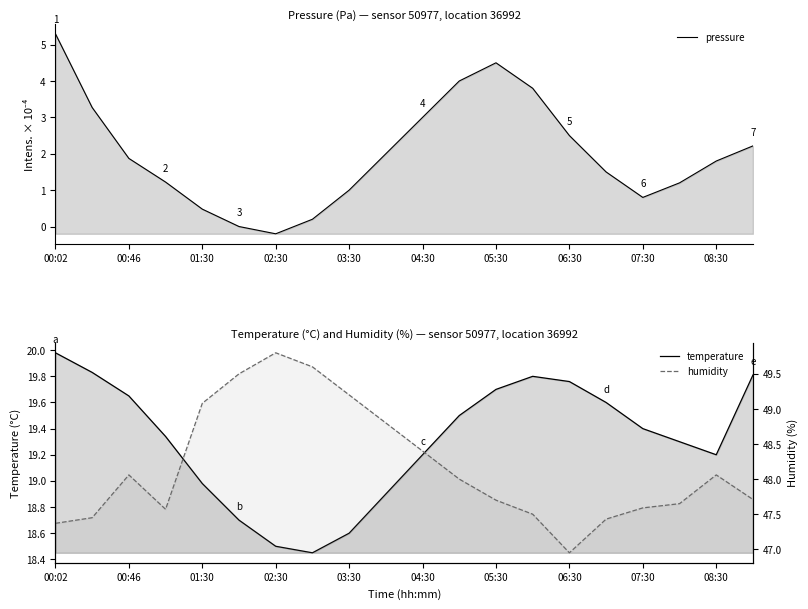

At which label does pressure first exceed 96418?

00:02